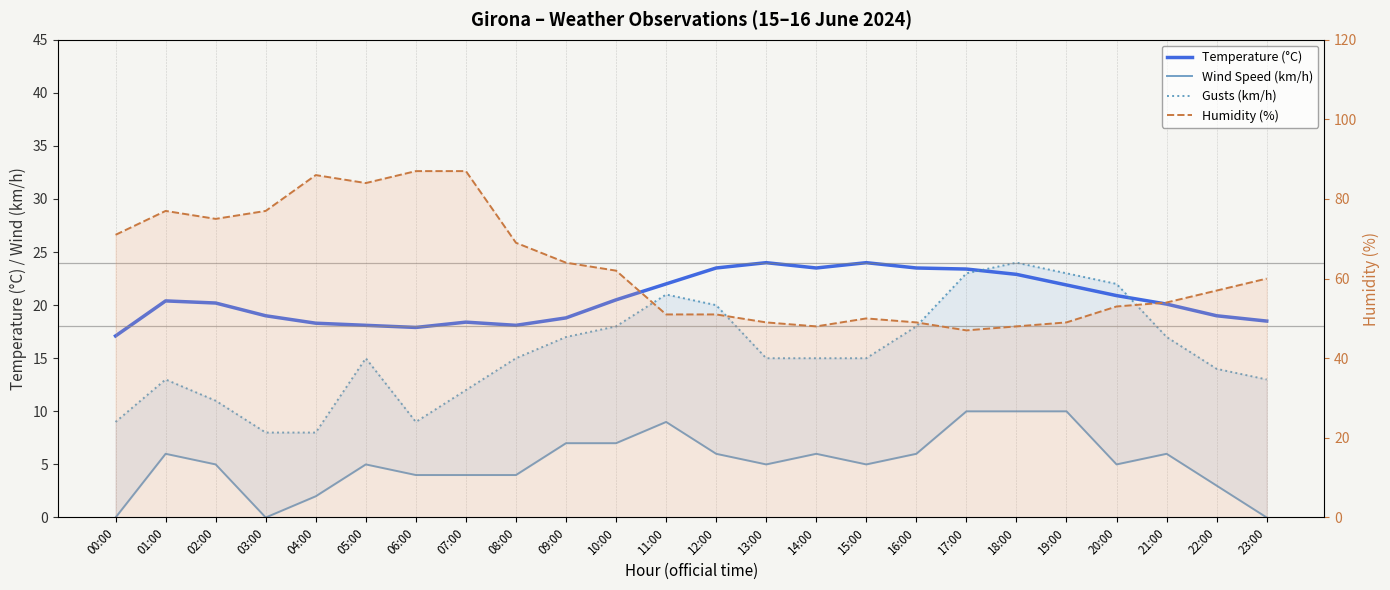

How many values in the Temperature (°C) series exceed 20?

14